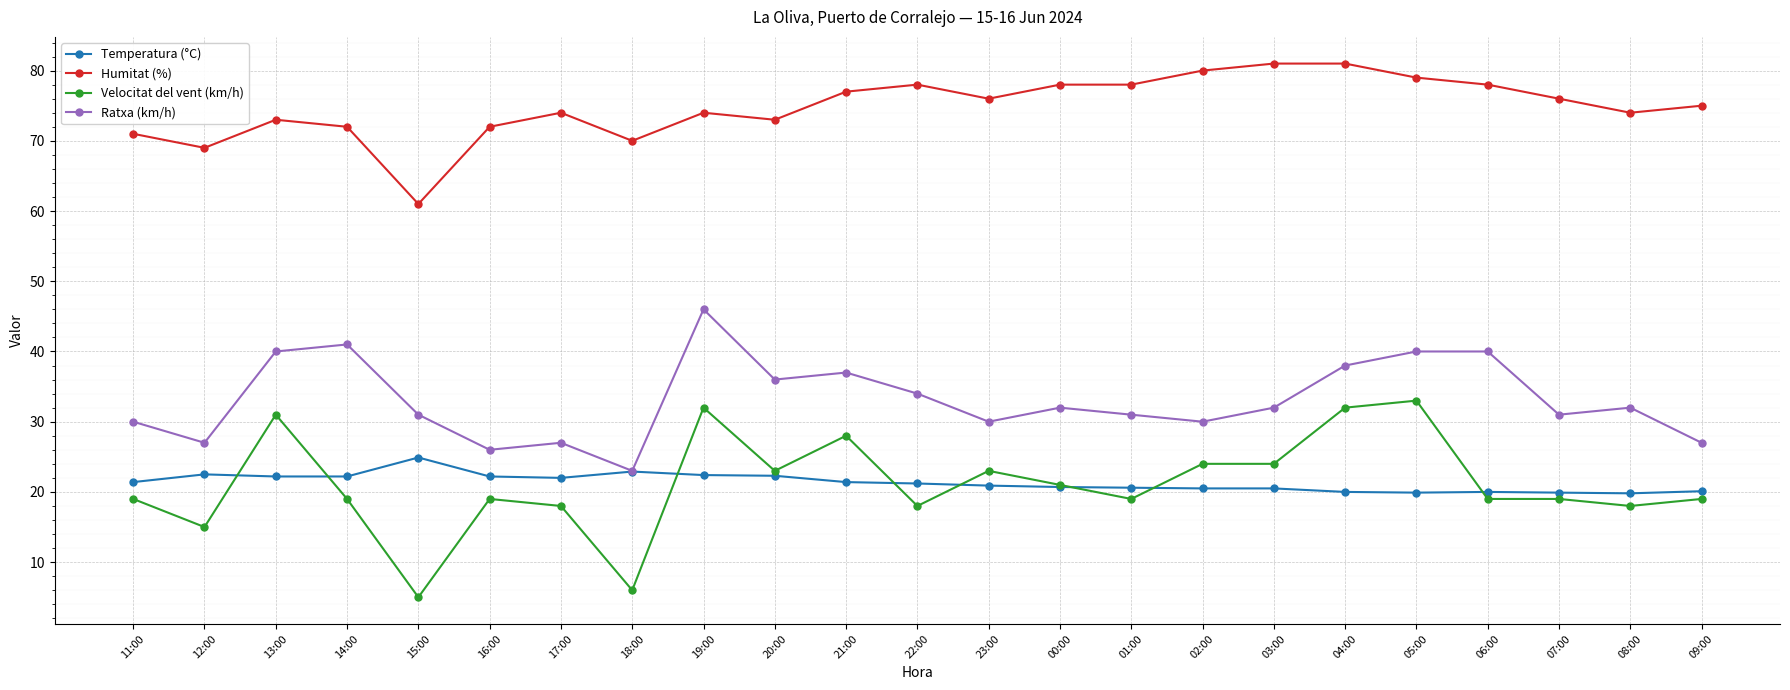

True or false: Humitat (%) and Temperatura (°C) cross at least once.

False